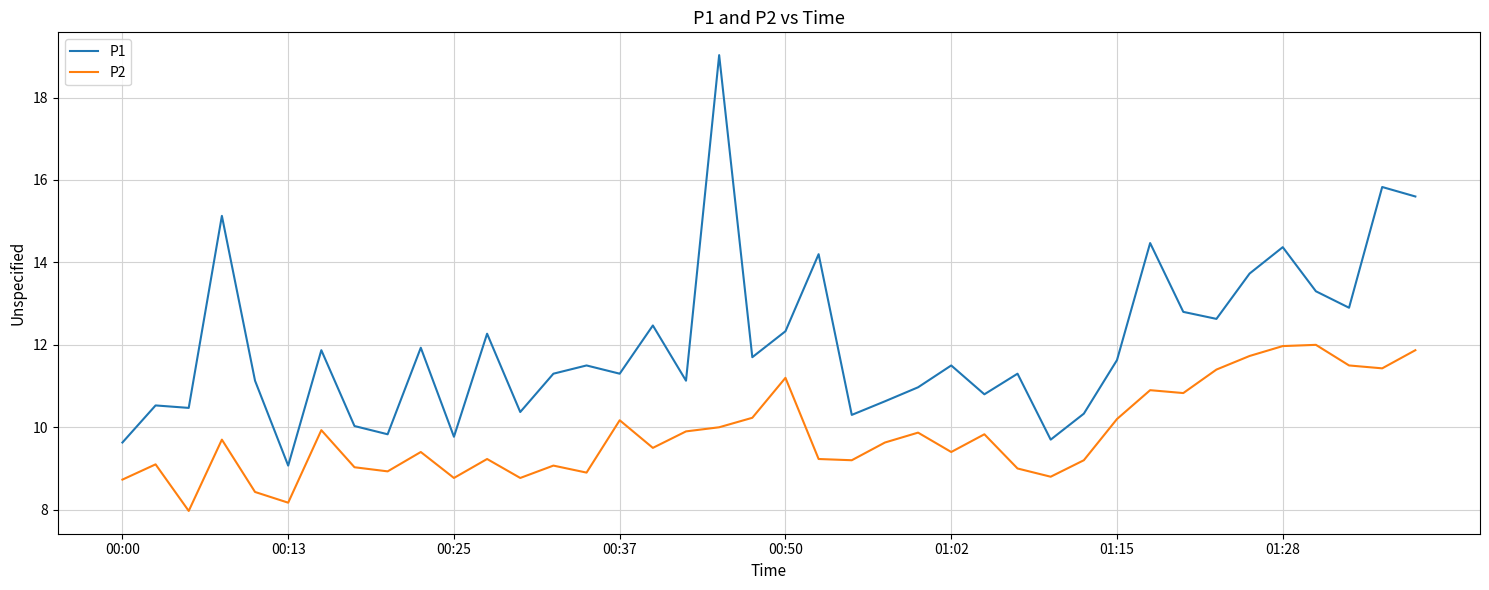

Rank the series by their maximum value, from lowest to highest.

P2, P1